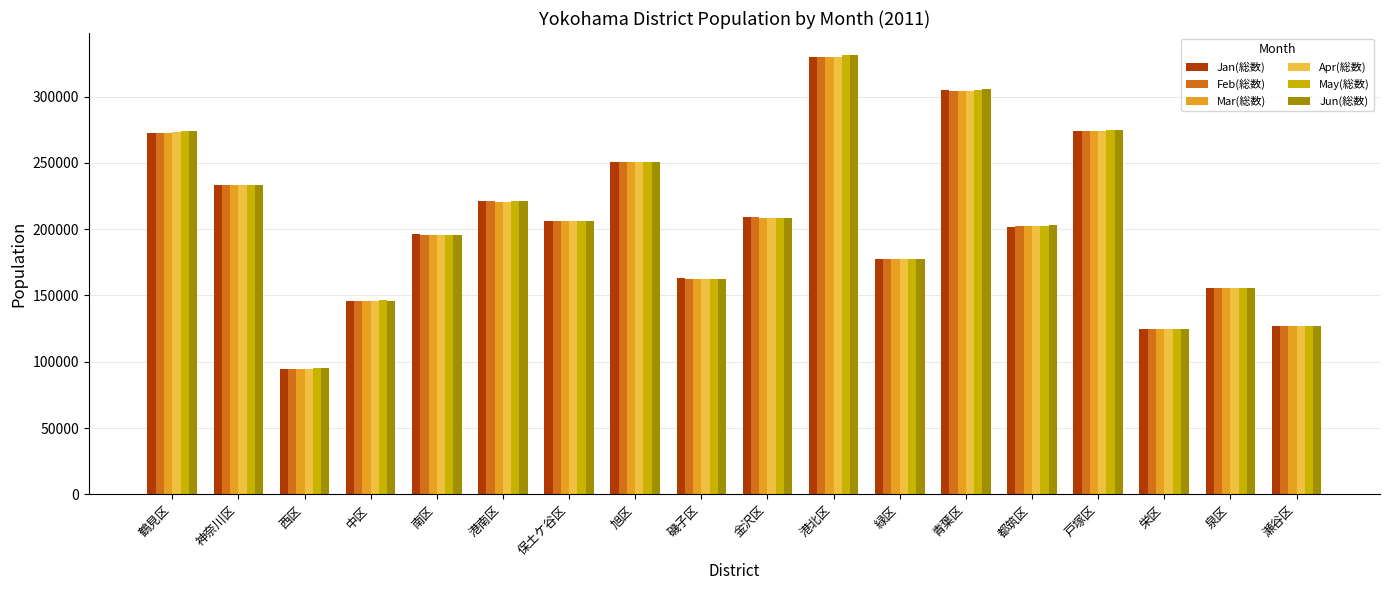

What is the minimum value for Jun(総数)?

95080